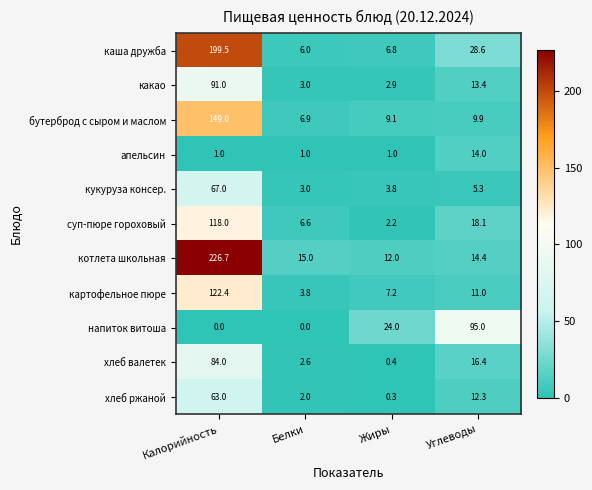

The value of бутерброд с сыром и маслом at Калорийность is 104.2. True or false?

False